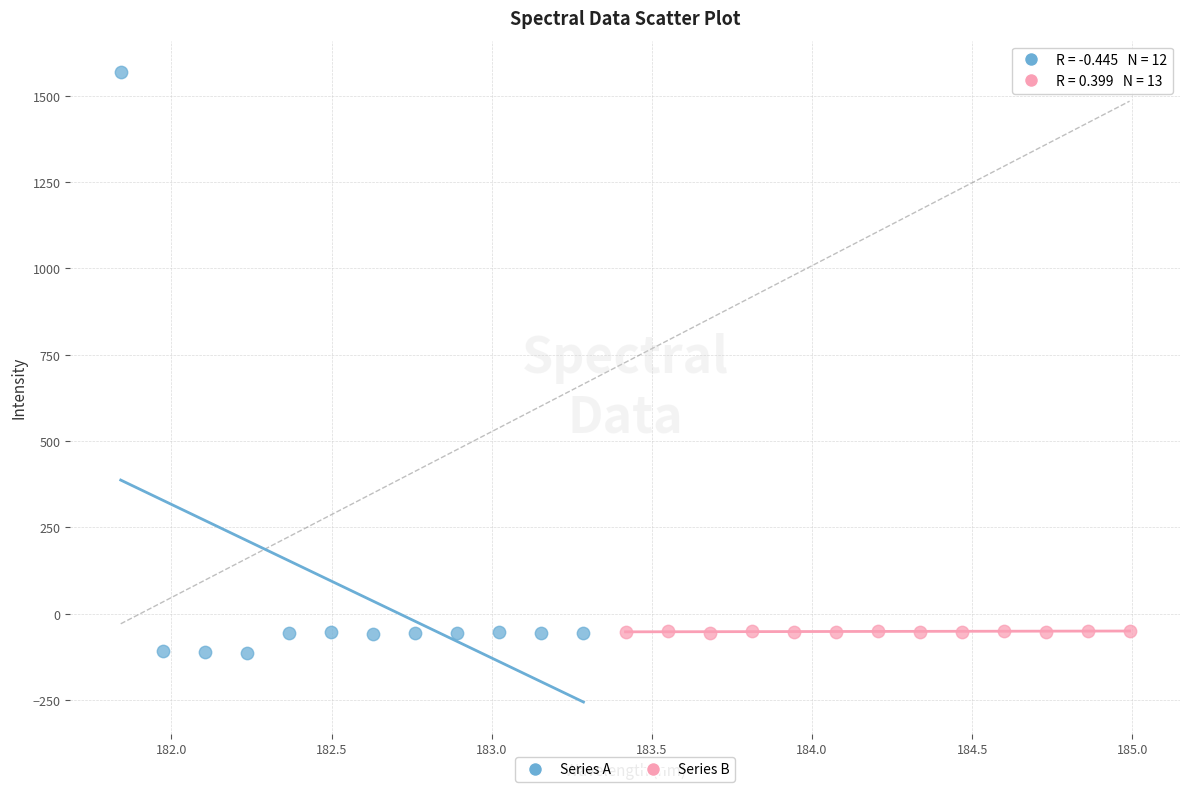

Which series has the largest Y range (max minus min)?

Series A